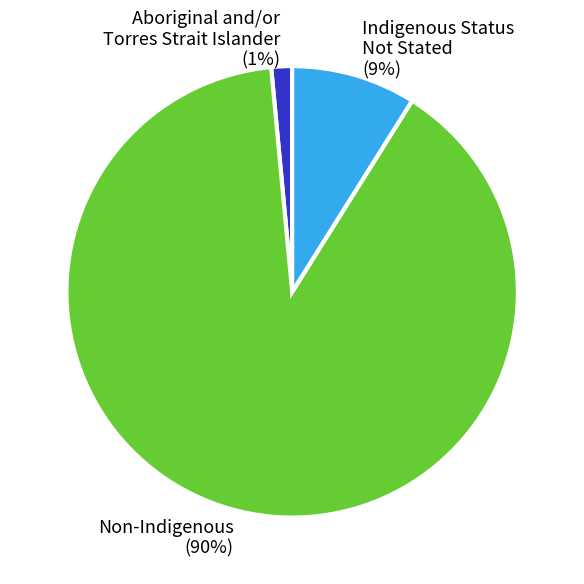

To the nearest percent, what percentage of the pie is Non-Indigenous (90%)?

90%